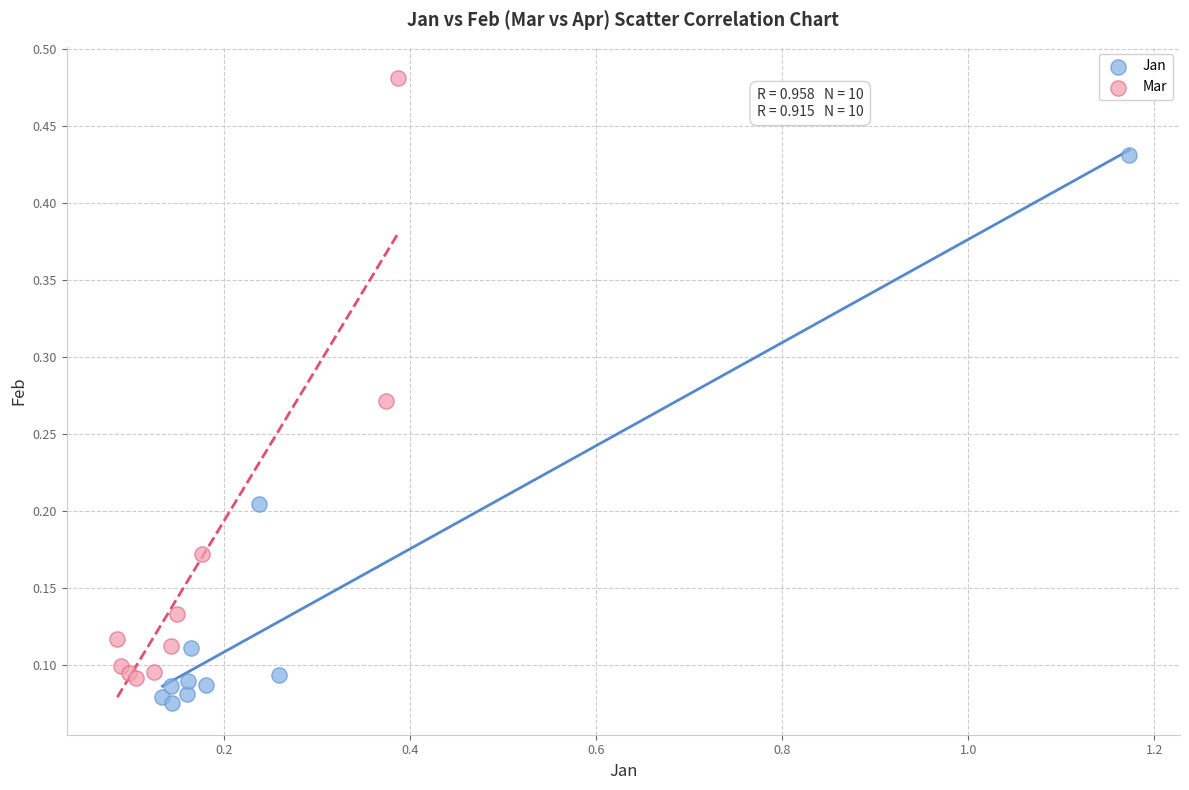

What are all the series names shown in the legend?

Jan, Mar